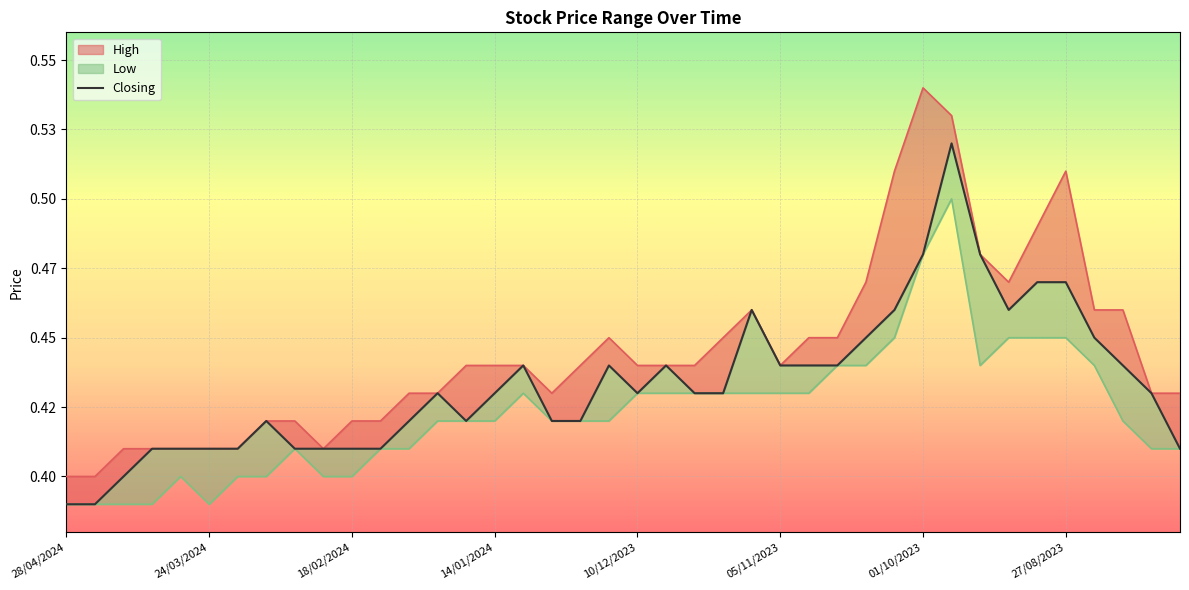

True or false: the data has more than 1 interior local peaks.

True